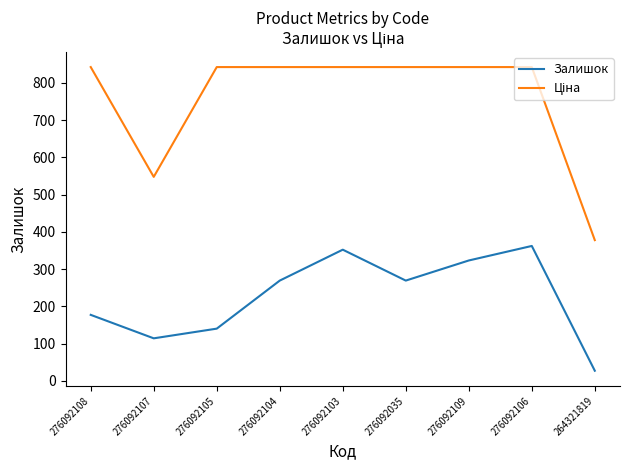

What is the total value across all series at 264321819?

404.6